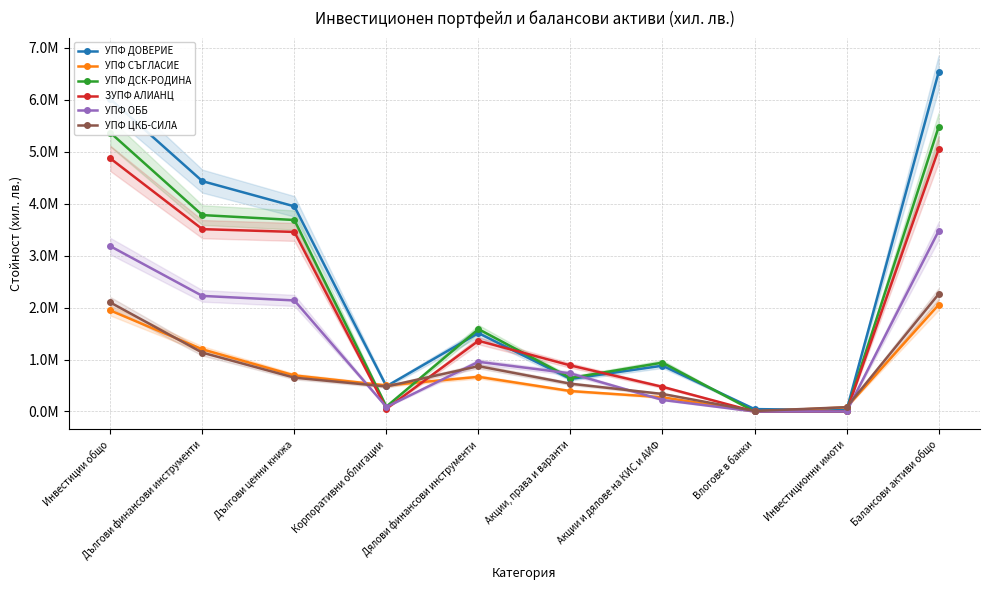

Rank the categories by УПФ СЪГЛАСИЕ value from lowest to highest.

Влогове в банки, Инвестиционни имоти, Акции и дялове на КИС и АИФ, Акции, права и варанти, Корпоративни облигации, Дялови финансови инструменти, Дългови ценни книжа, Дългови финансови инструменти, Инвестиции общо, Балансови активи общо